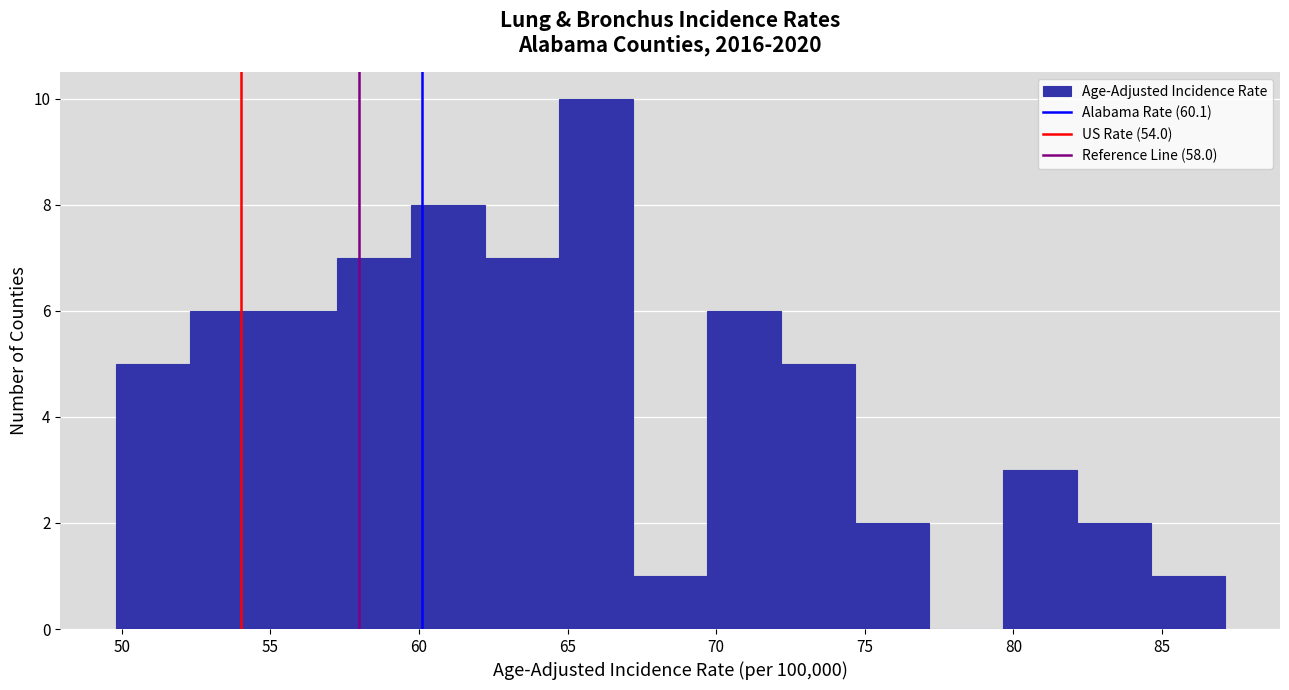

Reading left to right, transcribe this chart: for each bar, give the range it covers on the x-axis and its height. Neither the bar edges nor the heights are printed on the chart, so give them approximately, as read against the axes.

50.0 to 52.5: 5
52.5 to 55.0: 6
55.0 to 57.5: 6
57.5 to 59.5: 7
59.5 to 62.0: 8
62.0 to 64.5: 7
64.5 to 67.0: 10
67.0 to 69.5: 1
69.5 to 72.0: 6
72.0 to 74.5: 5
74.5 to 77.0: 2
77.0 to 79.5: 0
79.5 to 82.0: 3
82.0 to 84.5: 2
84.5 to 87.0: 1